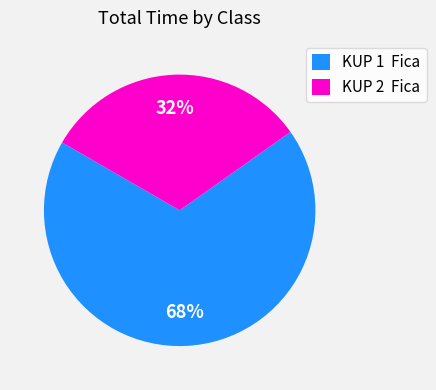

Which slice is the largest?

KUP 1 Fica